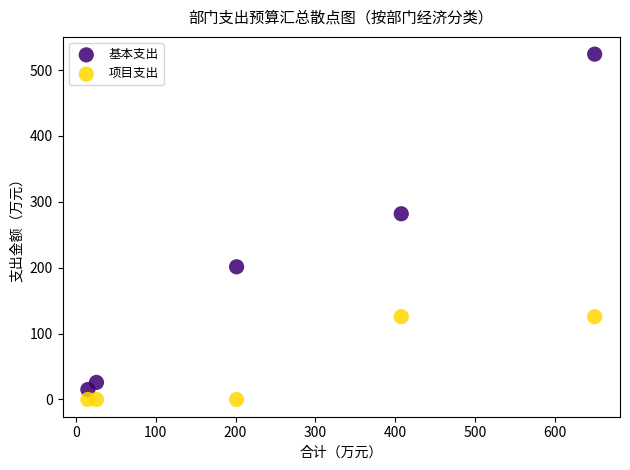

What is the X range (max minus min) for the scatter plot?

634.7